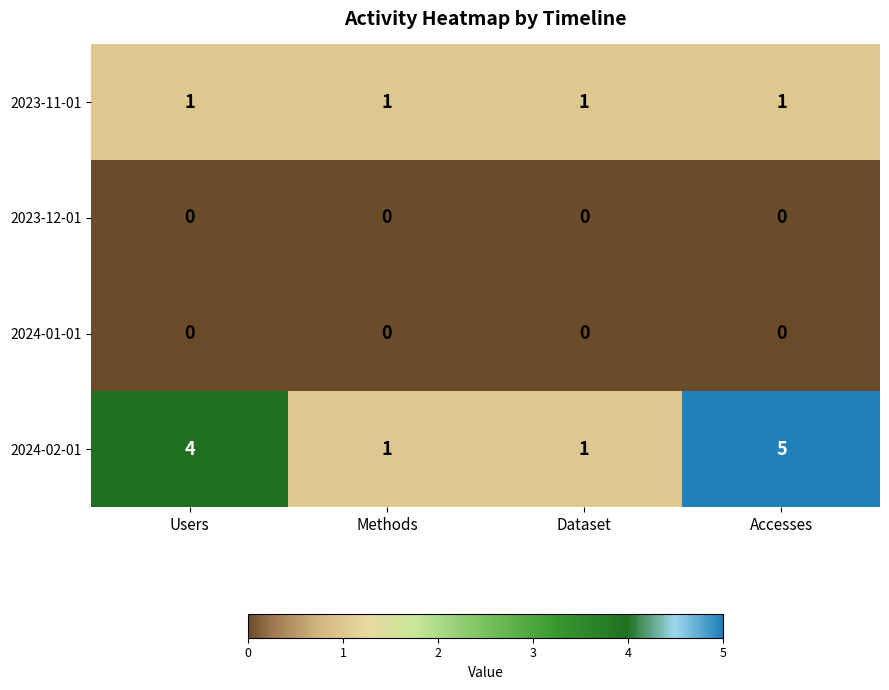

Reading left to right, what are all the values shown in this chart?

2023-11-01: 1	1	1	1
2023-12-01: 0	0	0	0
2024-01-01: 0	0	0	0
2024-02-01: 4	1	1	5